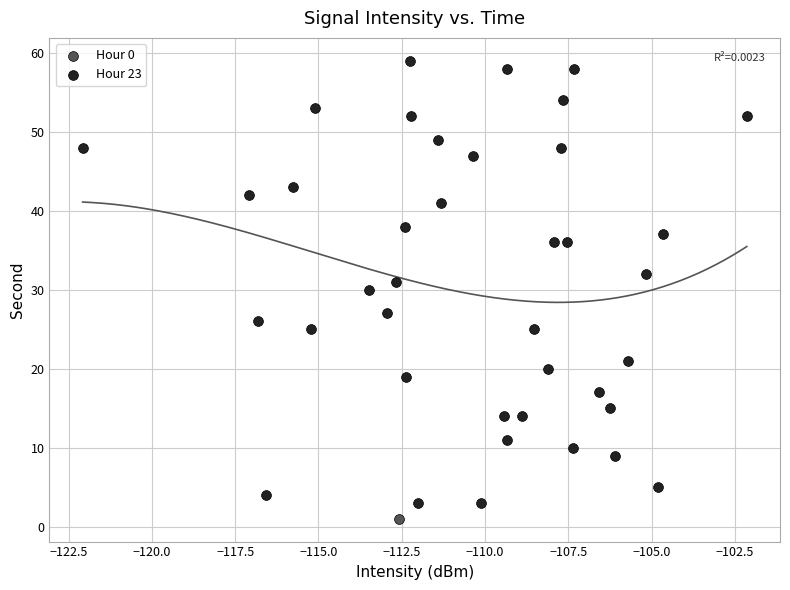

What are all the series names shown in the legend?

Hour 0, Hour 23